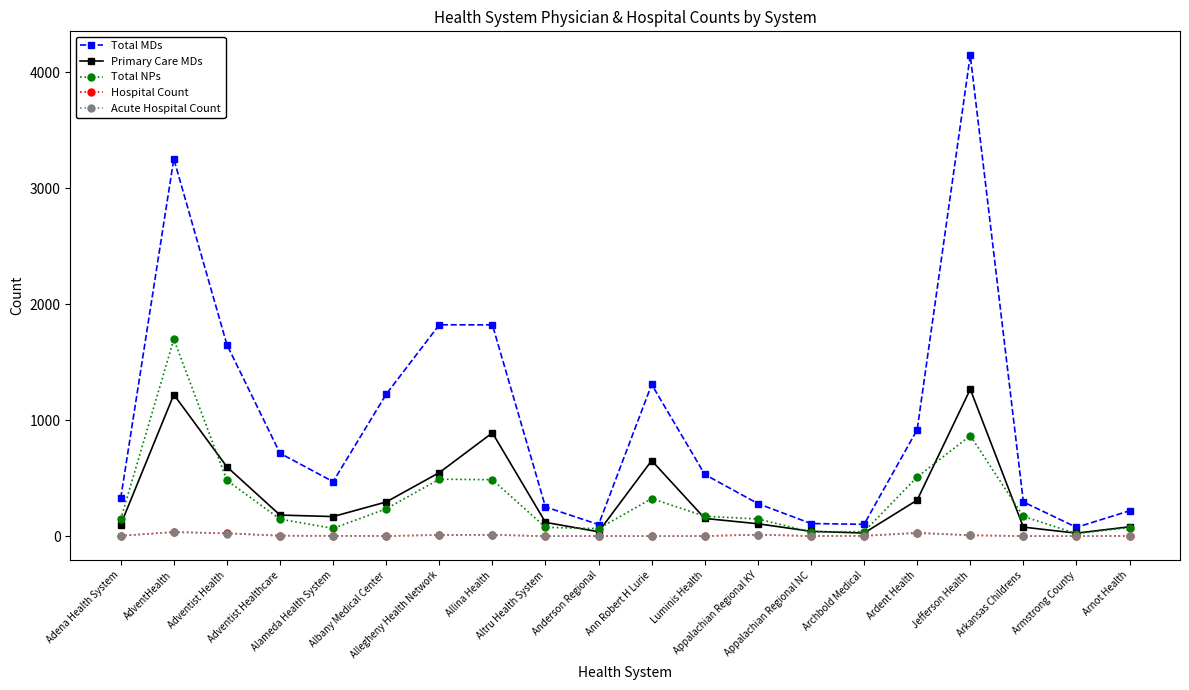

Count the number of categories in the chart.

20